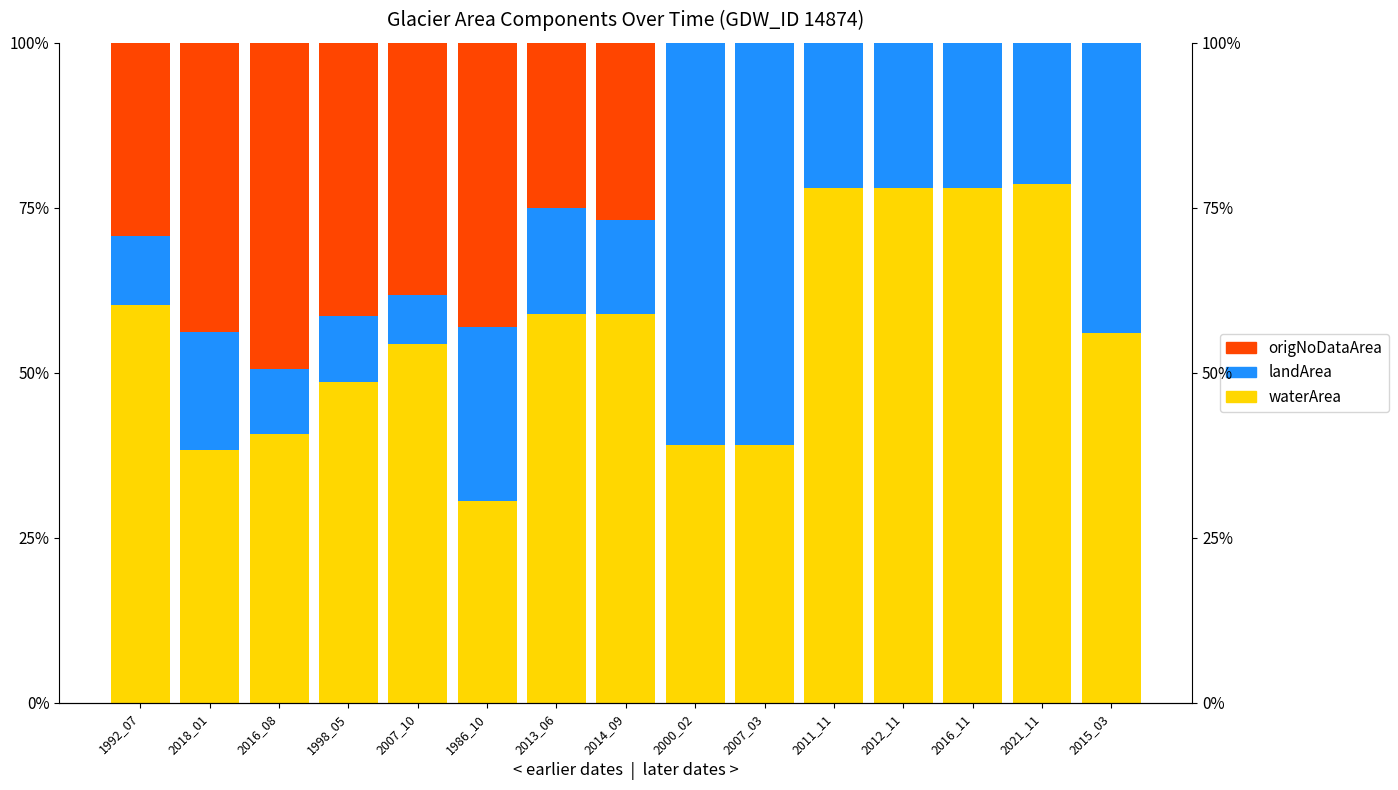

True or false: origNoDataArea has a value of 0.2 at 2013_06.

True